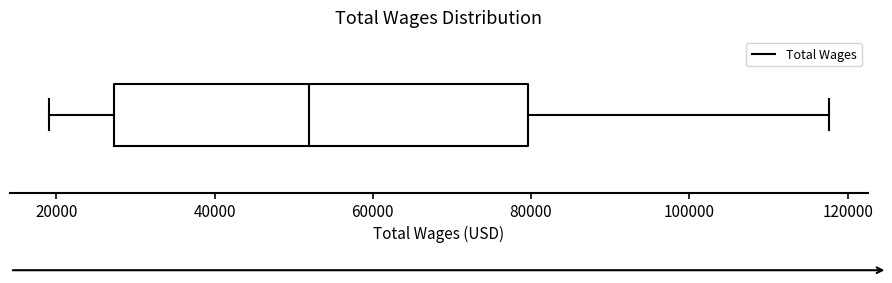

Transcribe this box plot: give where the median line is, the range the box spans, and where the two whiskers end, as read against the x-axis. The values are not printed on the chart, so give them approximately, as read against the axis.

median 52000, box 28000 to 80000, whiskers 20000 to 118000